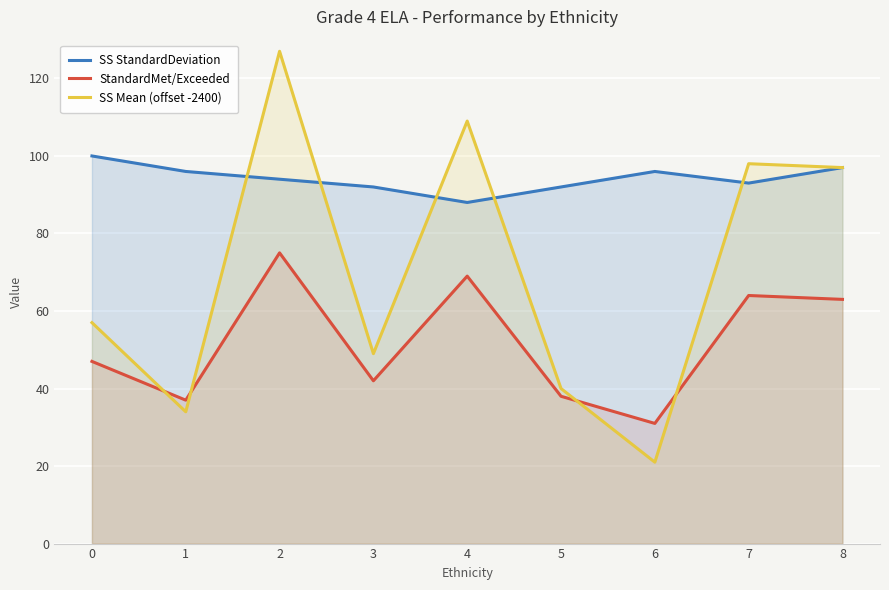

The value of StandardMet/Exceeded at 8 is 63. True or false?

True